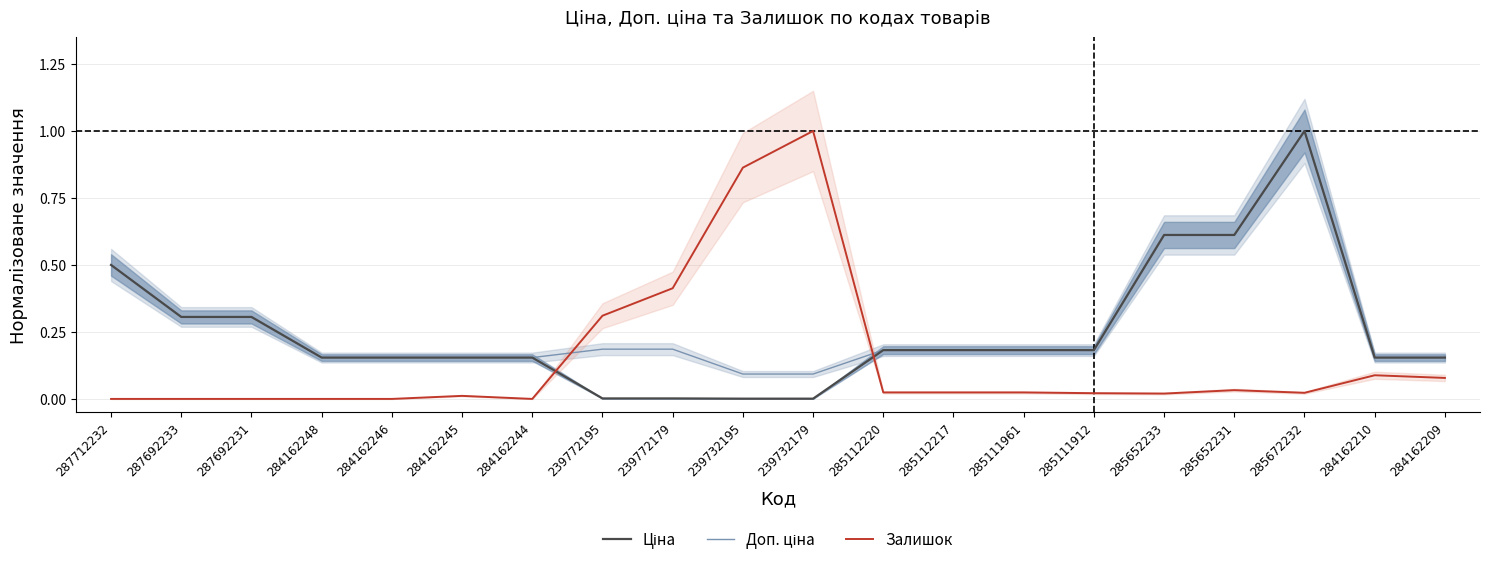

How many lines are shown in the chart?

3